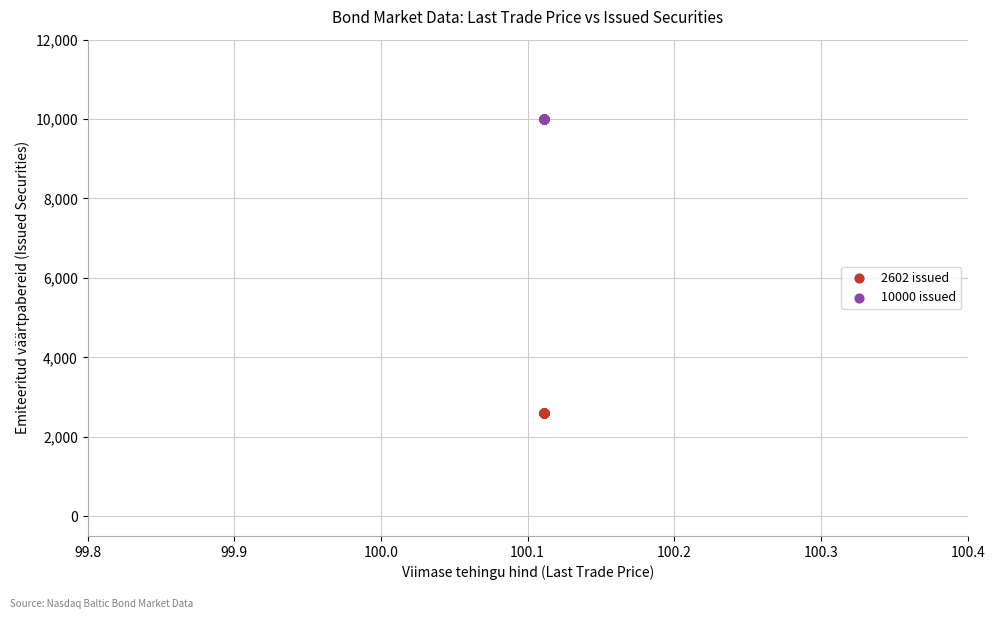

Which series contains the lowest Y value?

2602 issued